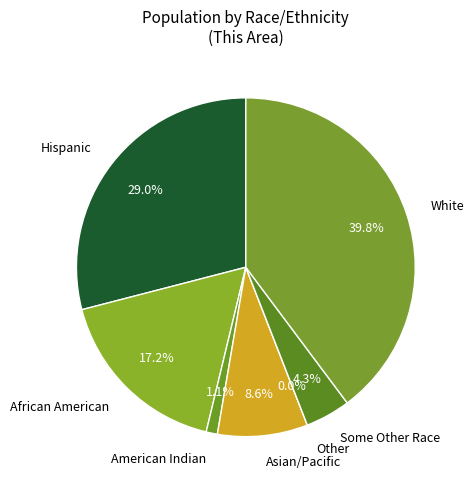

Does any single category account for the majority?

No